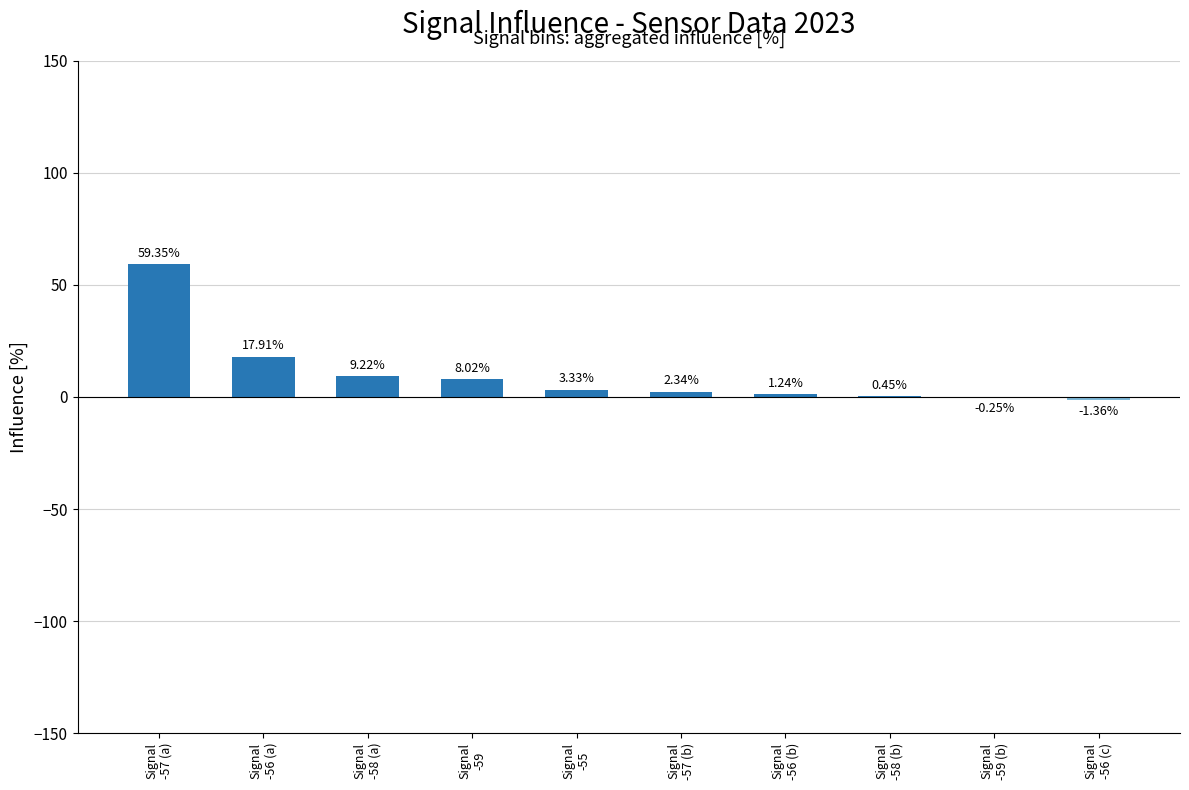

What is the difference between the maximum and minimum values?

60.7